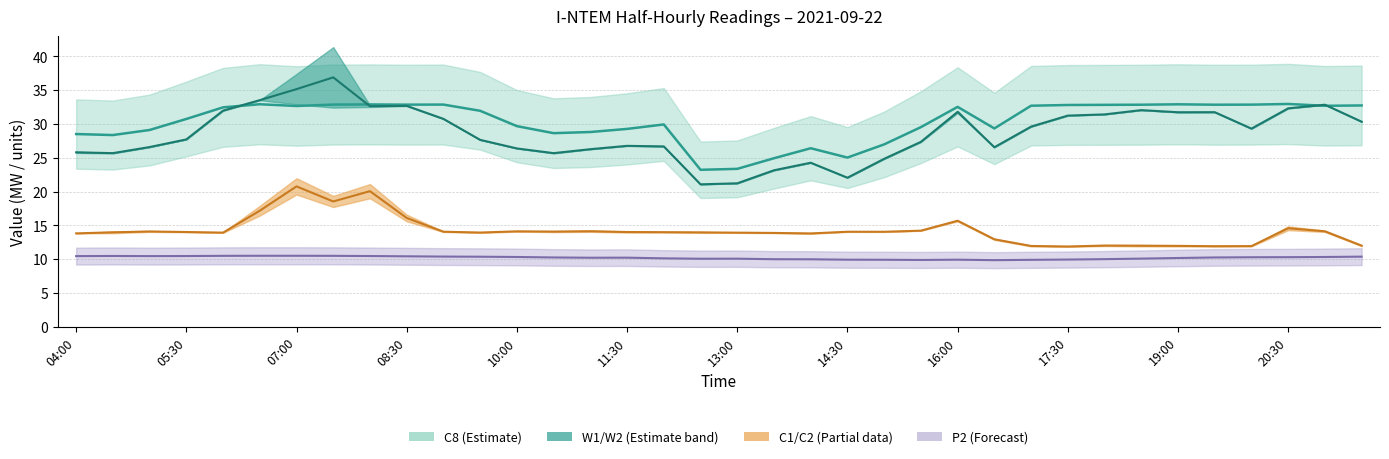

Where does the P2 series first go above 10?

04:00